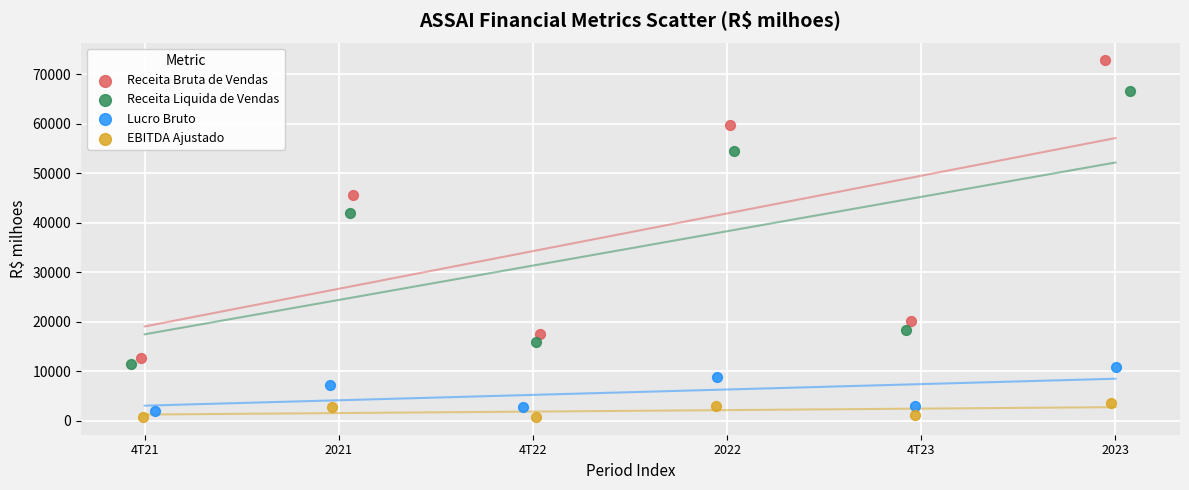

Which series contains the highest Y value?

Receita Bruta de Vendas